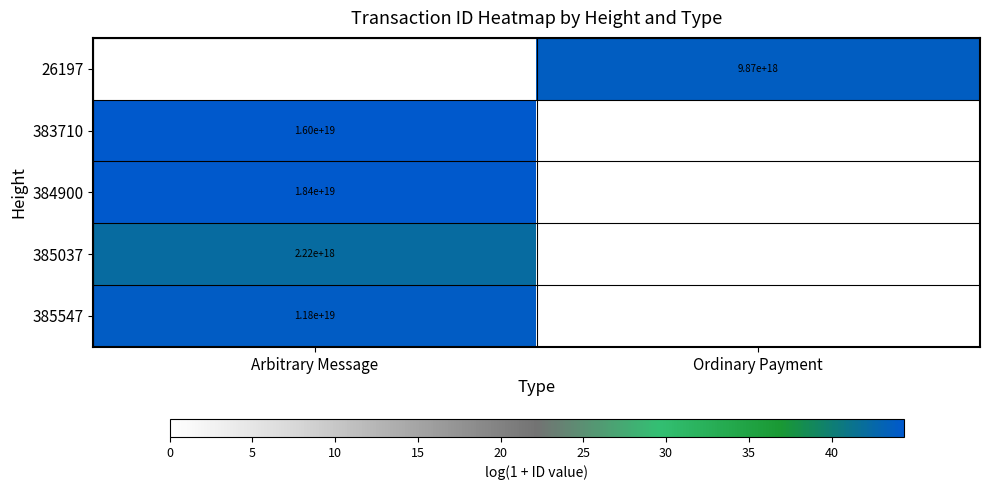

True or false: 385547 has a value of 11800000000000000000 at Arbitrary Message.

True